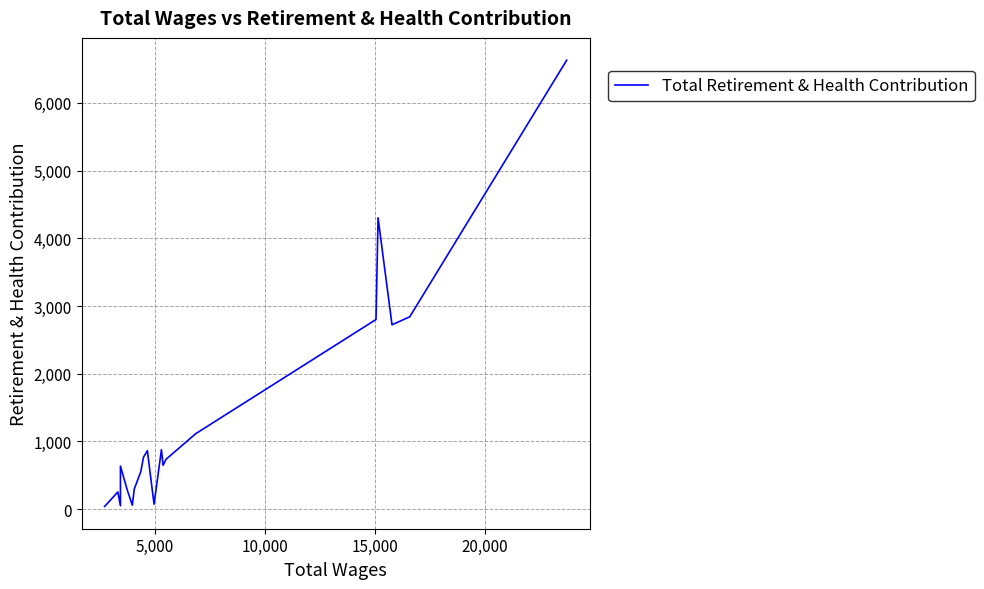

Approximately how many times larger is the value at 10,000 compared to 20,000?

0.2